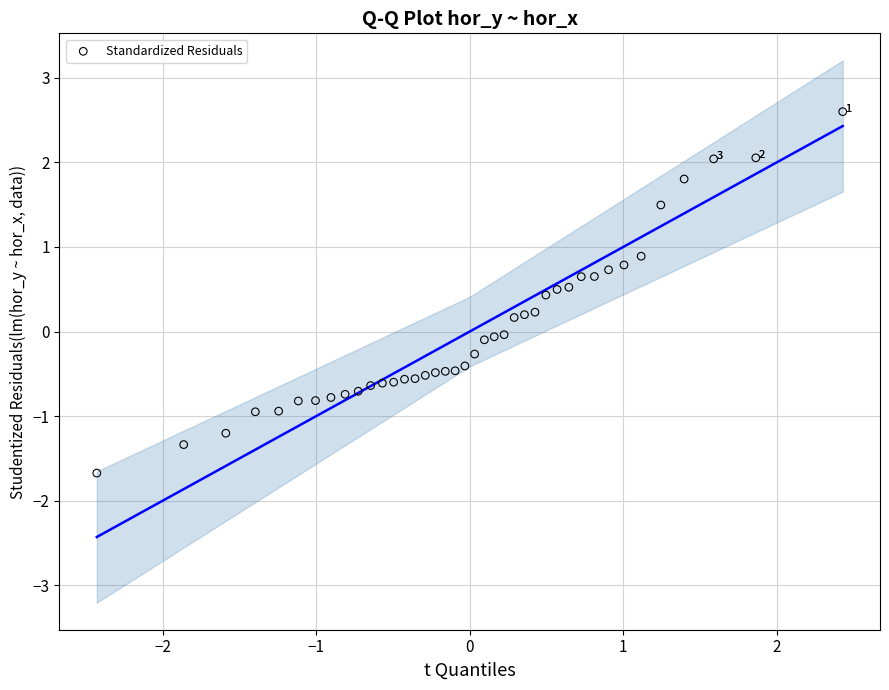

What is the range of Y values (max minus min)?

4.3